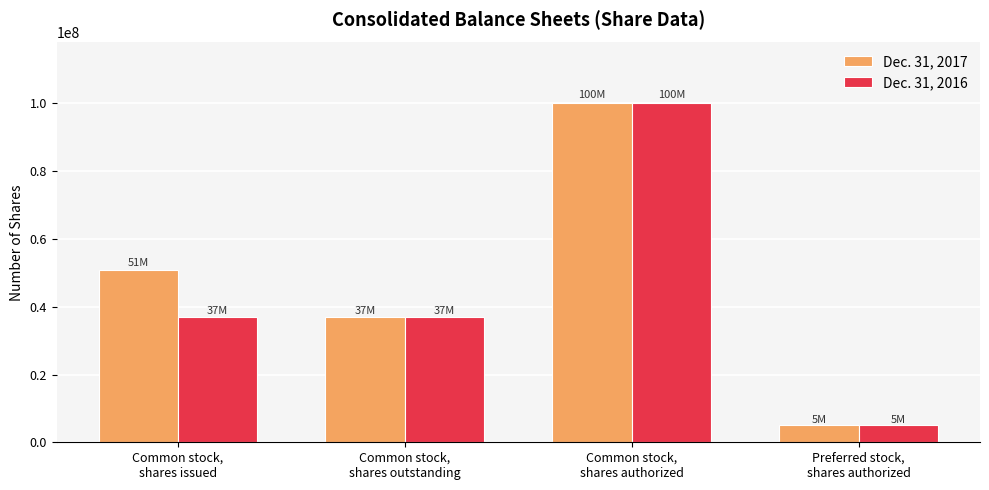

Reading left to right, list all the values displayed in this chart.

Dec. 31, 2017: Common stock,
shares issued=50801000	Common stock,
shares outstanding=36992000	Common stock,
shares authorized=100000000	Preferred stock,
shares authorized=5000000
Dec. 31, 2016: Common stock,
shares issued=36992000	Common stock,
shares outstanding=36992000	Common stock,
shares authorized=100000000	Preferred stock,
shares authorized=5000000